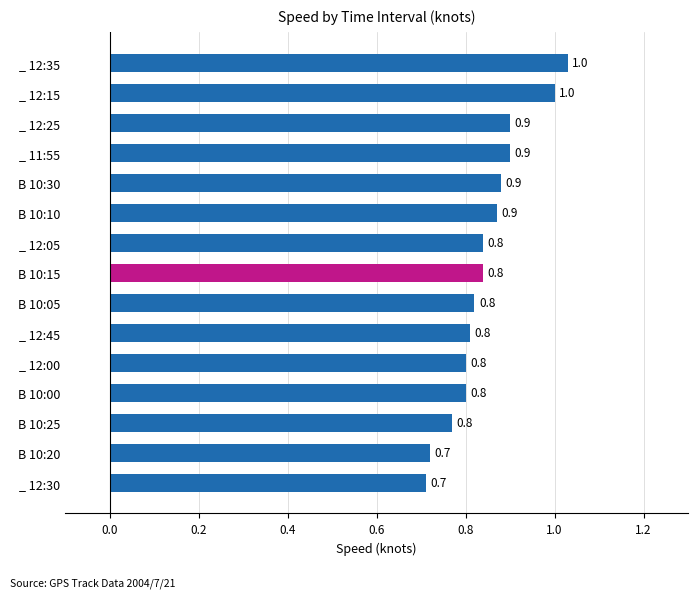

What position from the bottom is _ 12:35?

15